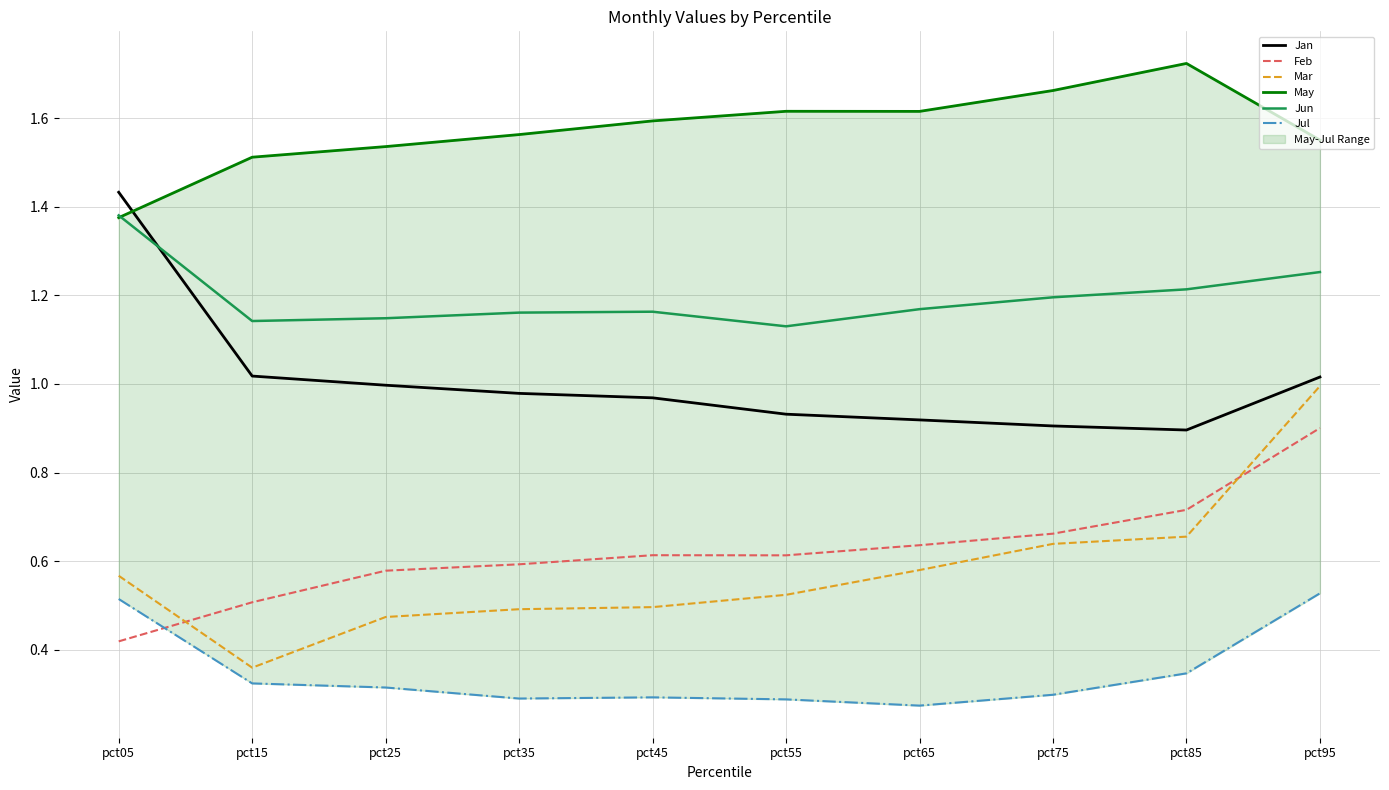

Which category has the lowest value in the Jan series?

pct85